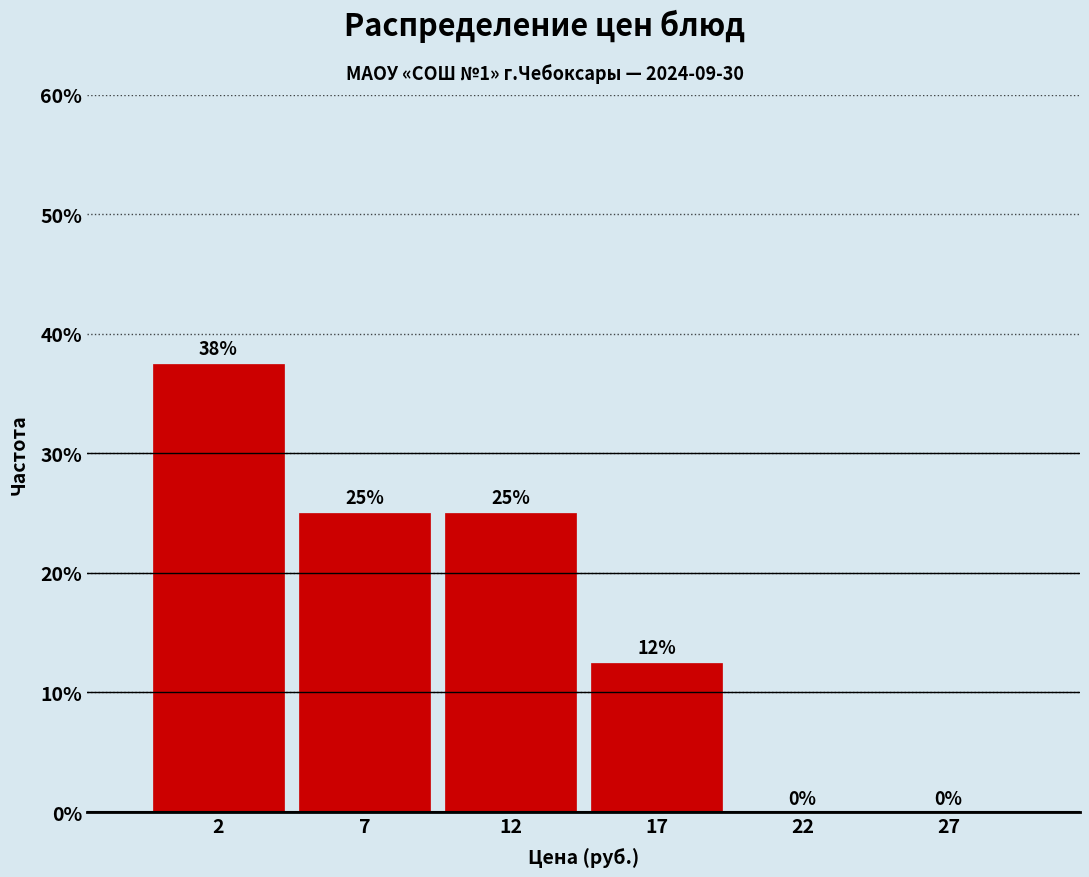

What is the sum of the values at 12 and 7?

50.0